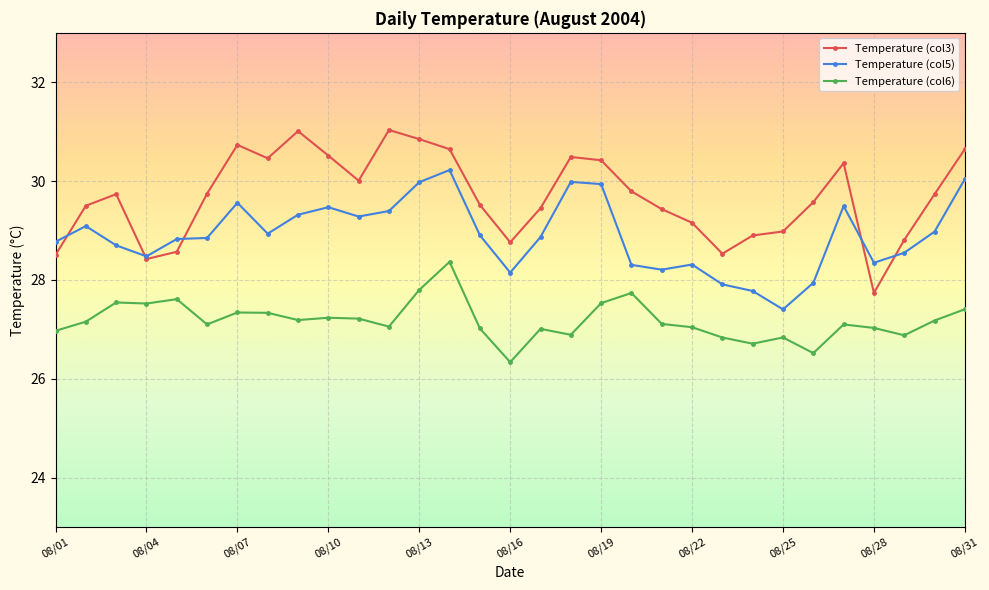

True or false: Temperature (col5) and Temperature (col6) cross at least once.

False